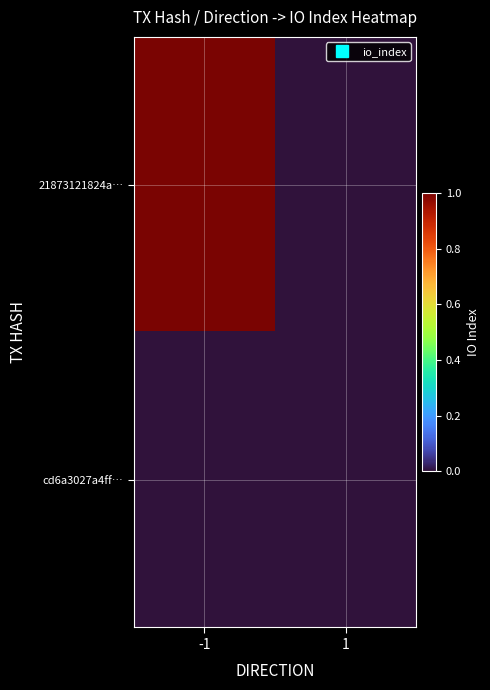

Rank the series by their maximum value, from lowest to highest.

cd6a3027a4ff…, 21873121824a…